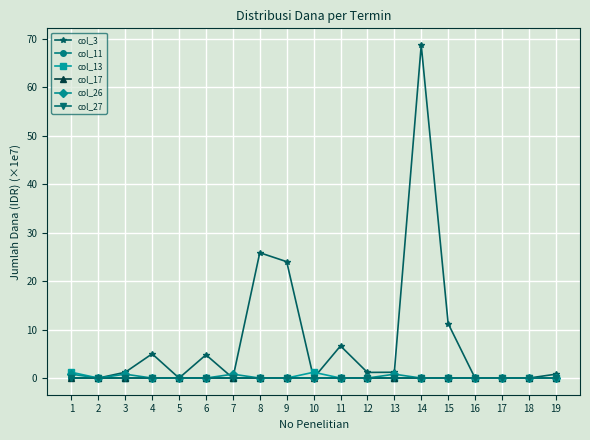

What is the maximum value shown in the chart?

68.7